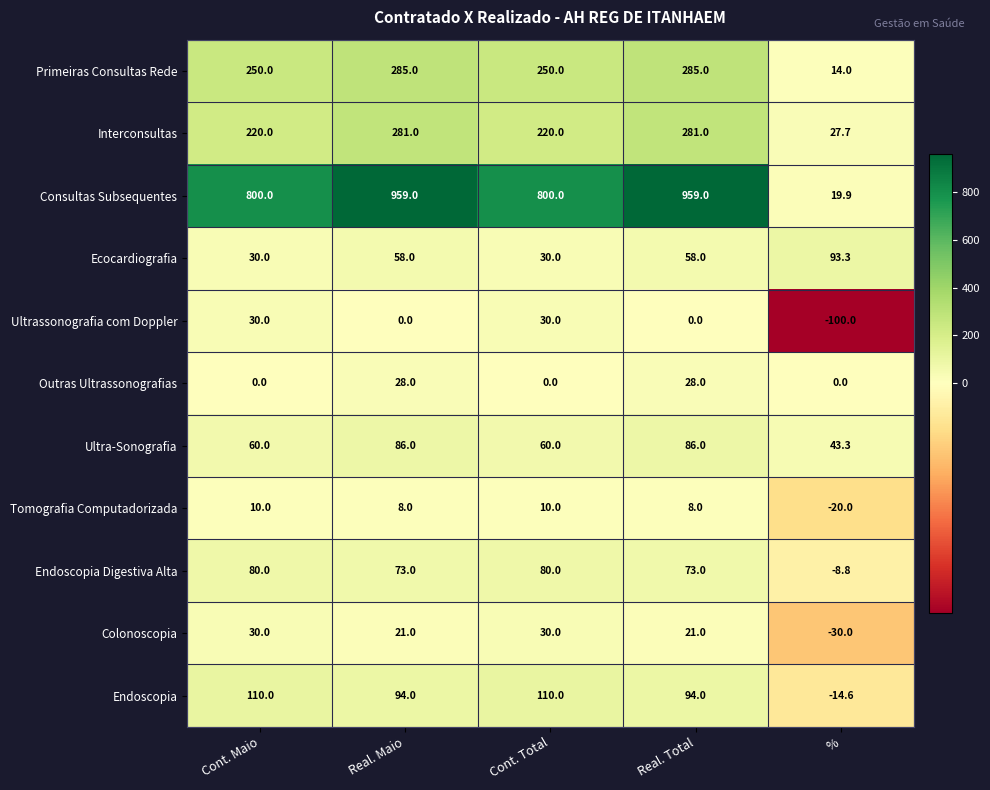

At which label does Endoscopia reach its minimum?

%